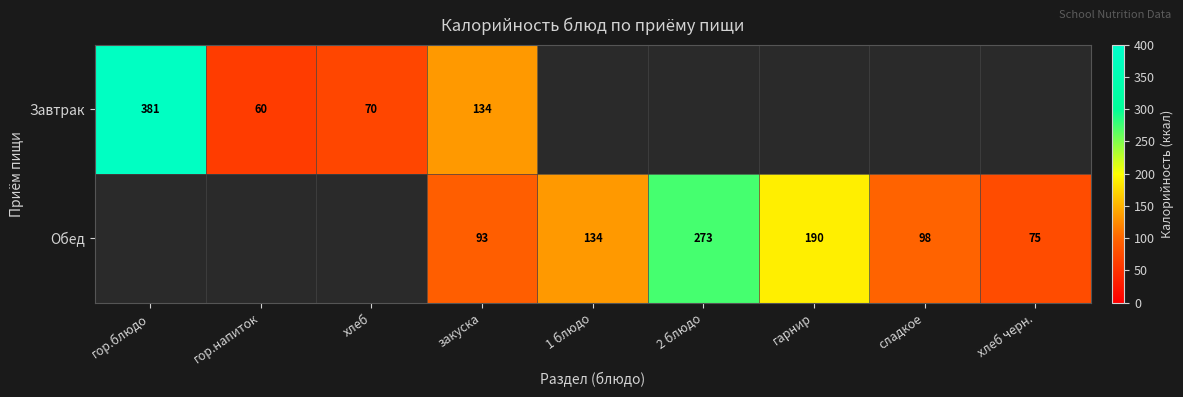

Which has a higher value, 2 блюдо or гор.блюдо?

гор.блюдо